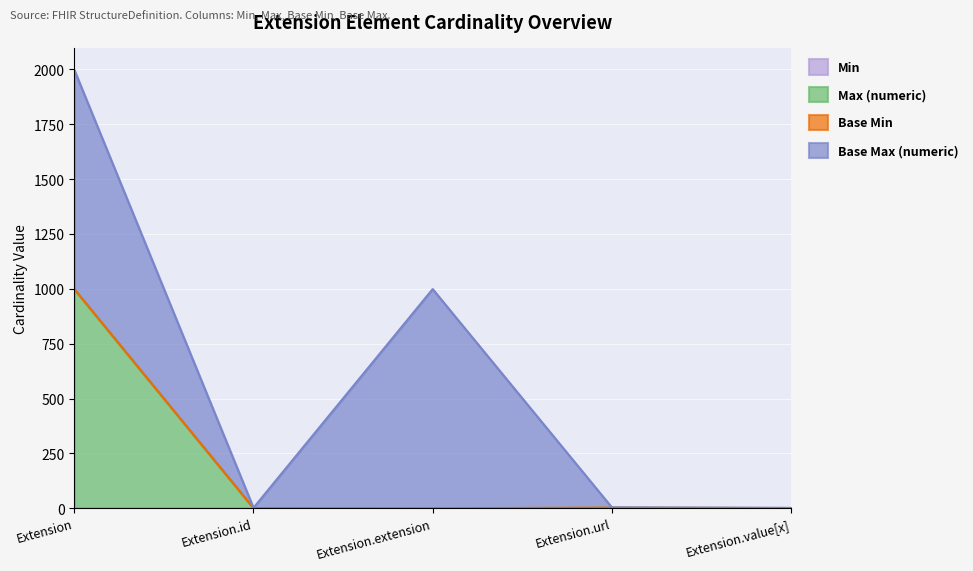

Does the chart display data point markers on the line(s)?

No